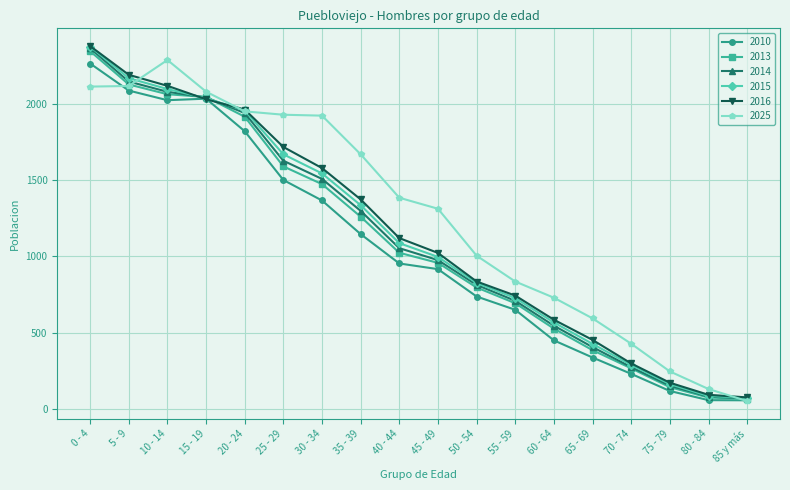

How many data points in 2013 are less than 1024?

9